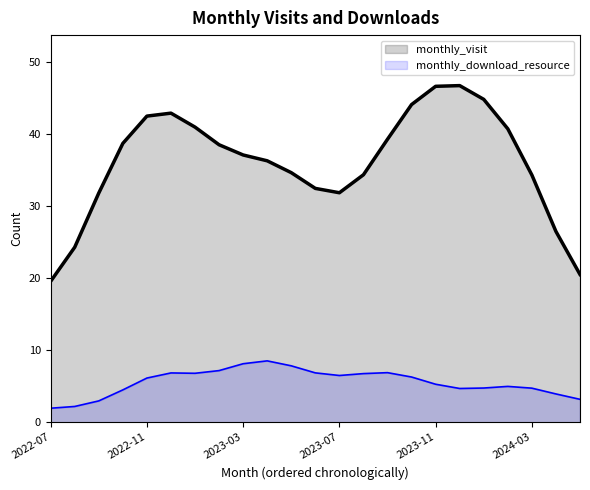

Between 2023-07 and 2022-07, which is larger?

2023-07